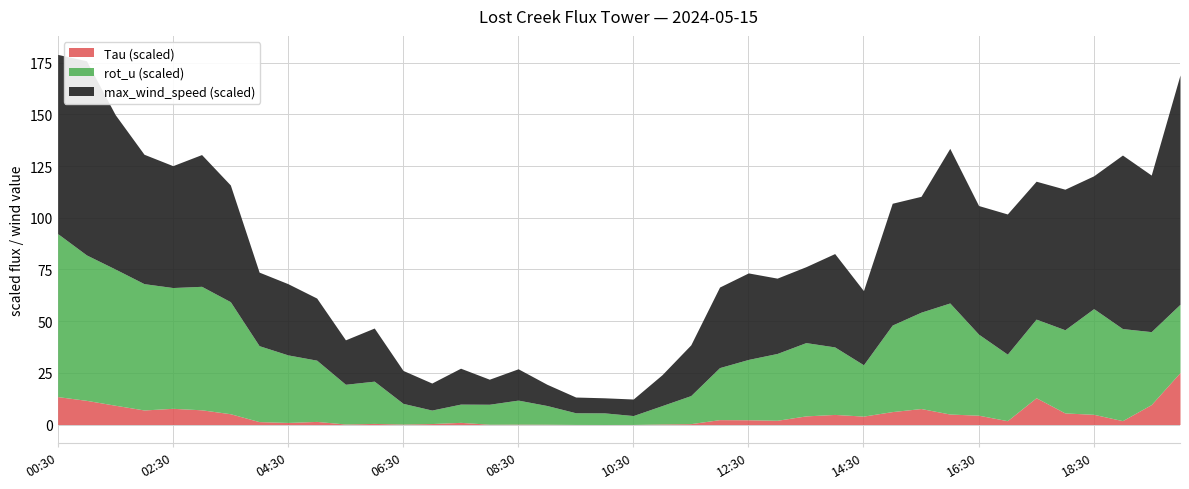

Does the chart have visible grid lines?

Yes